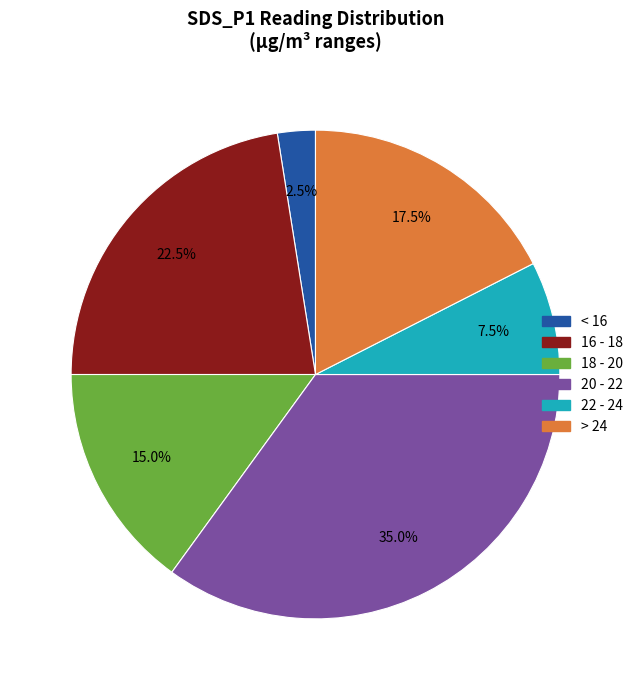

Is there a majority slice in this chart?

No